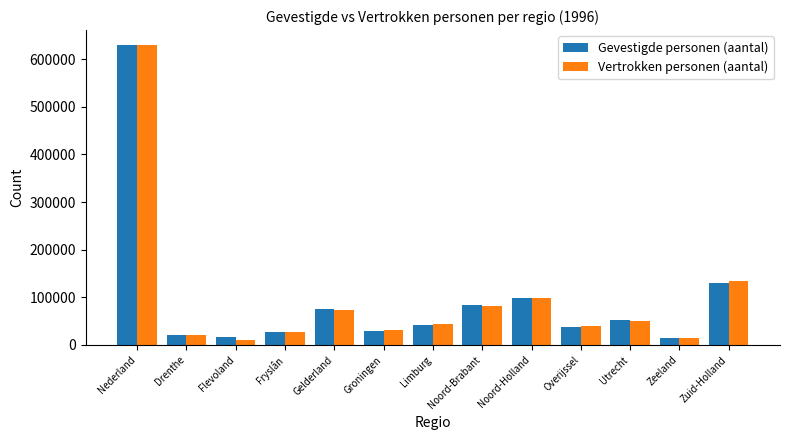

What position from the right is Gelderland?

9